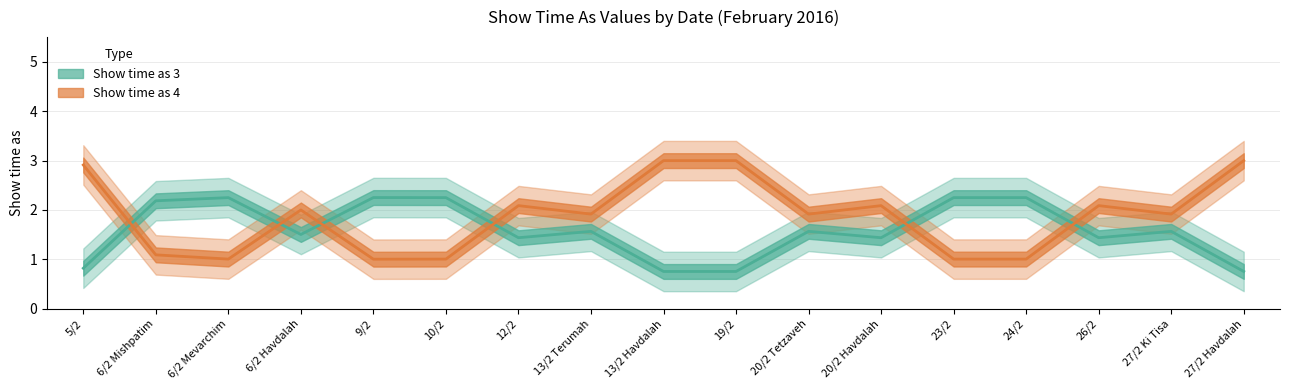

Where is the first local maximum for Show time as (value 4)?

6/2 Havdalah